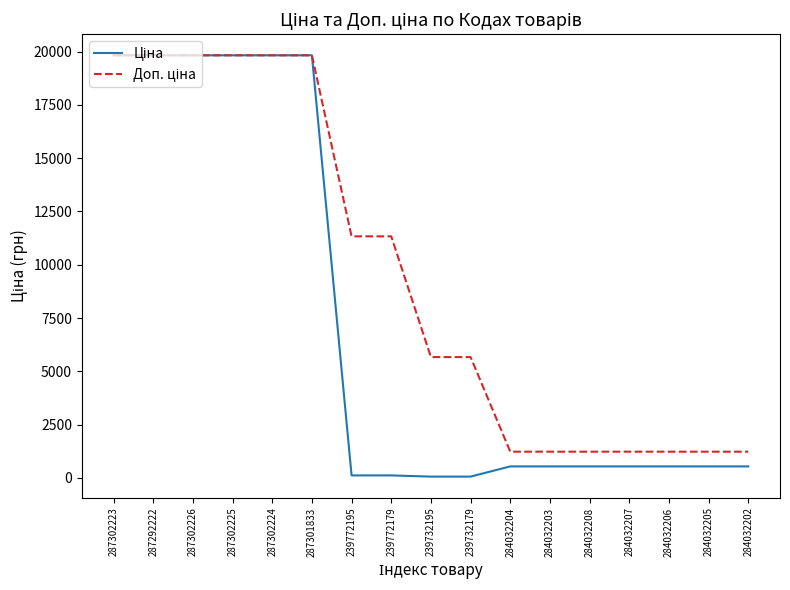

At how many categories does at least one series exceed 8609?

8